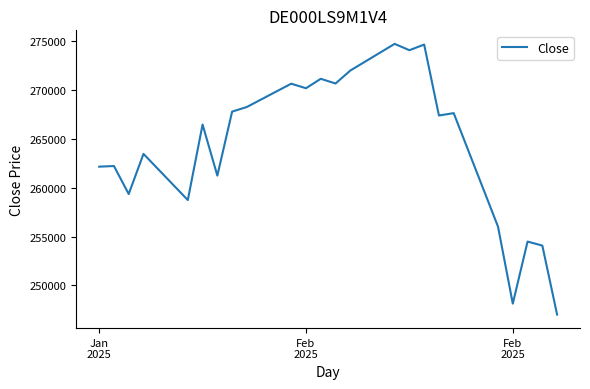

What is the smallest value displayed?

247004